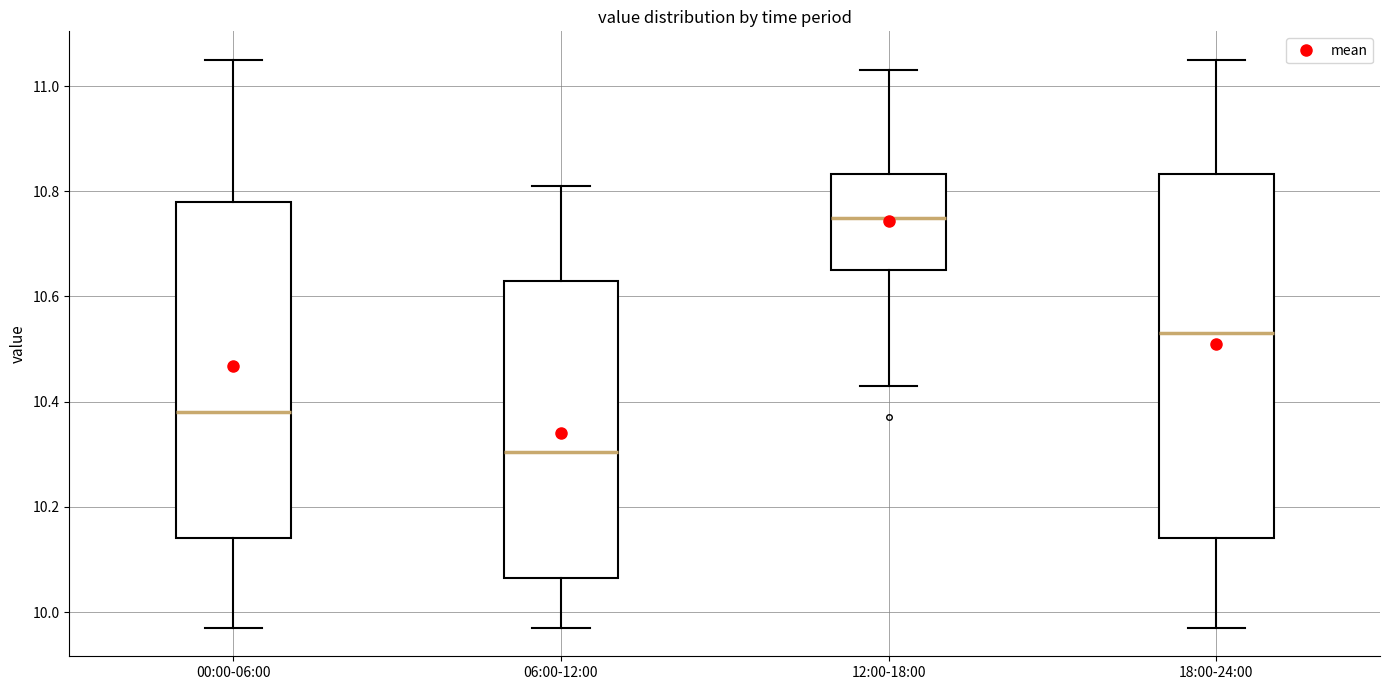

Where does the lower whisker of the box for 12:00-18:00 end on the y-axis? The values are not printed on the chart, so give them approximately, as read against the axis.

10.44